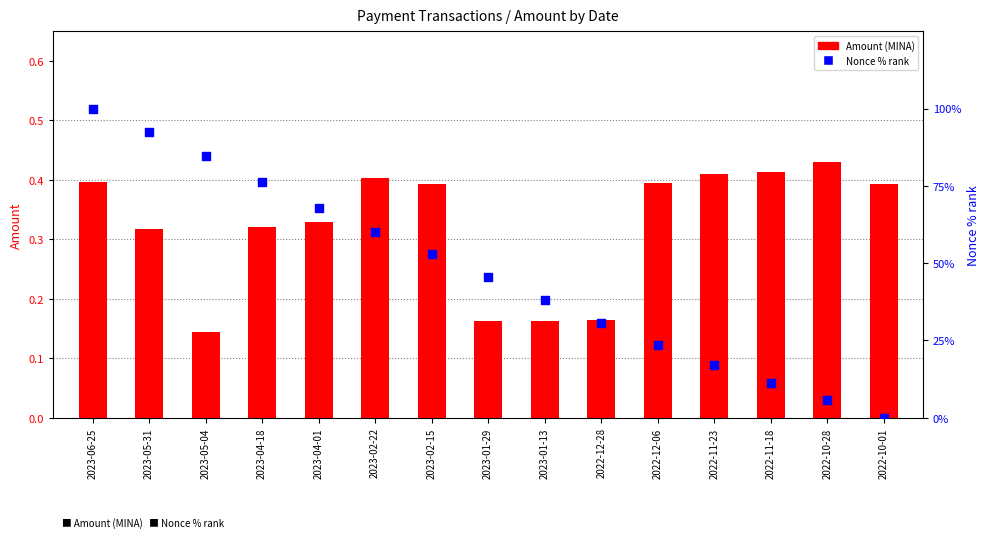

Which series has the largest Y range (max minus min)?

Nonce % rank